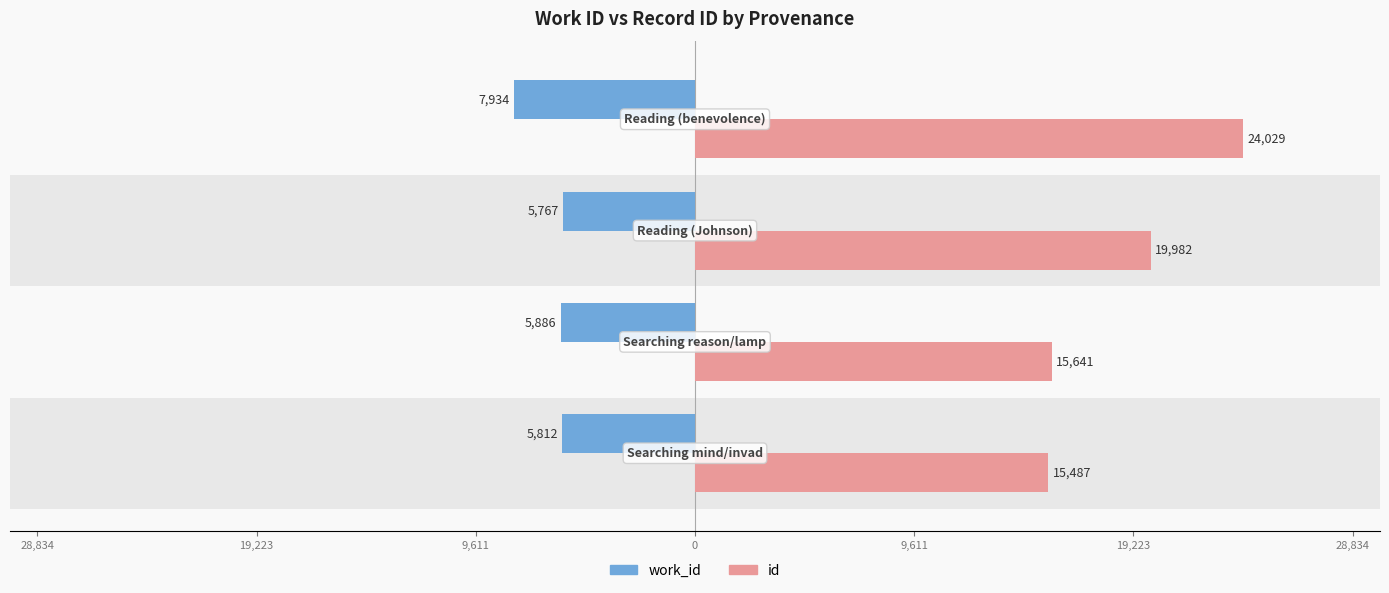

What are all the series names shown in the legend?

work_id, id